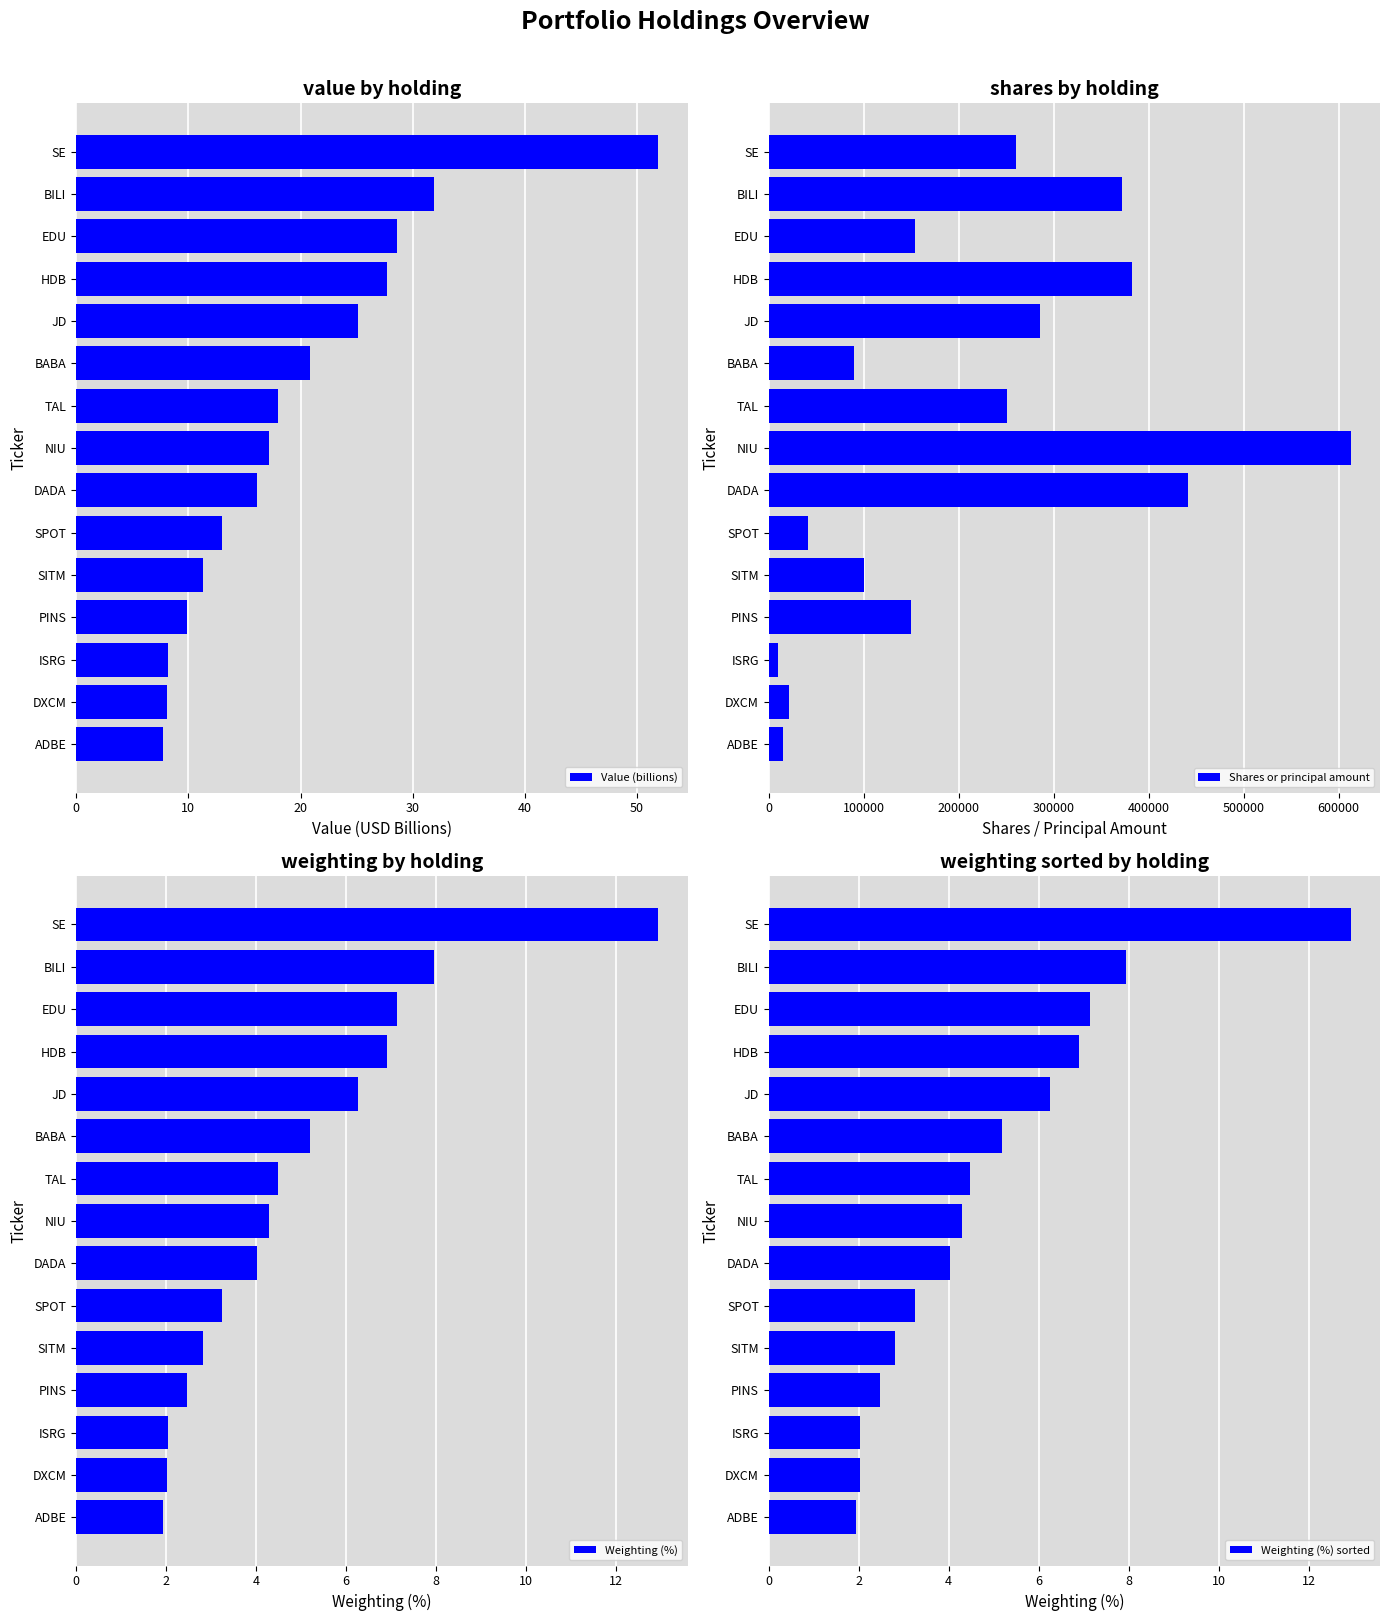

The value of Value (billions) at ADBE is 2.5. True or false?

False